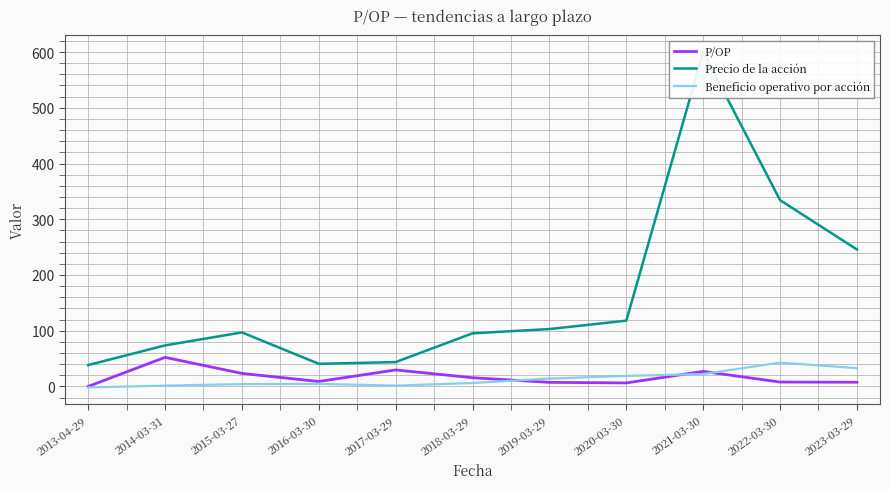

Between 2013-04-29 and 2016-03-30, which series saw the biggest shift?

P/OP